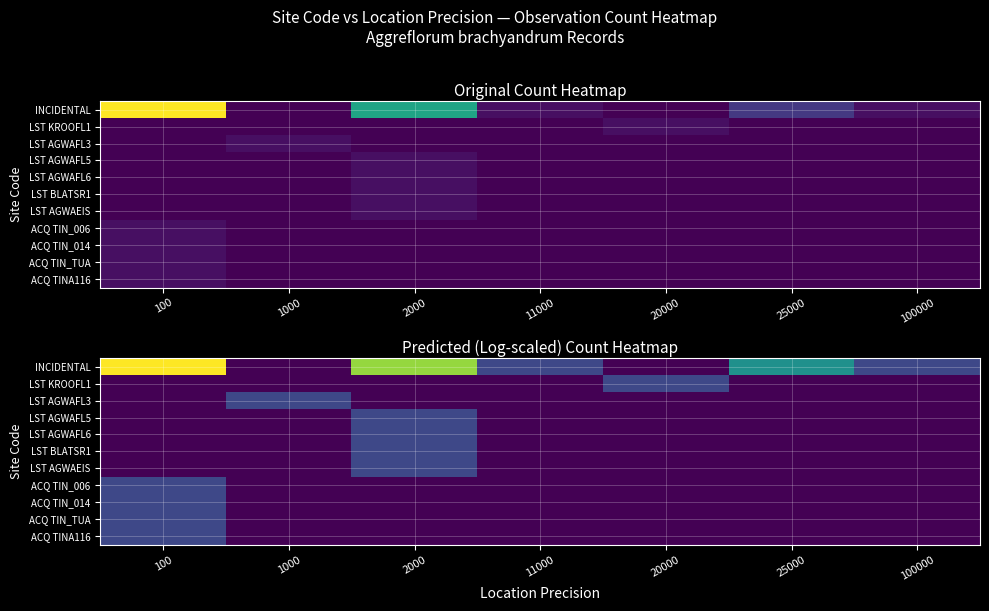

How many distinct data groups are displayed?

11